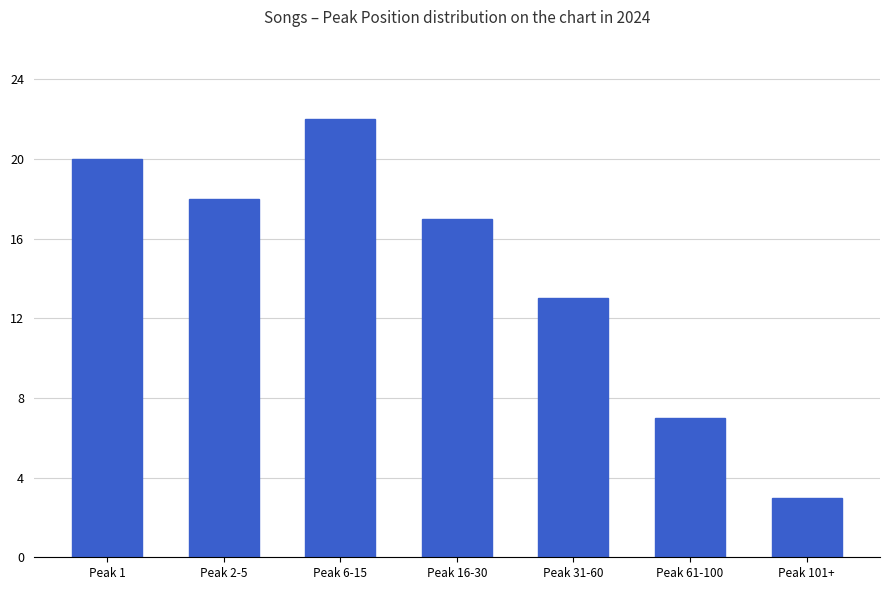

What is the sum of the values at Peak 31-60 and Peak 1?

33